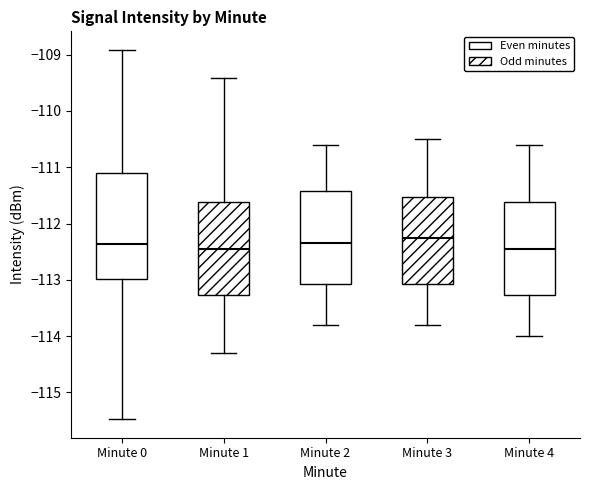

Reading left to right, transcribe this box plot: for each box, give where its median line is, the range the box spans, and where its two whiskers end, as read against the y-axis. The values are not printed on the chart, so give them approximately, as read against the axis.

Minute 0: median -112.4, box -113.0 to -111.1, whiskers -115.5 to -108.9
Minute 1: median -112.4, box -113.3 to -111.6, whiskers -114.3 to -109.4
Minute 2: median -112.3, box -113.1 to -111.4, whiskers -113.8 to -110.6
Minute 3: median -112.2, box -113.1 to -111.5, whiskers -113.8 to -110.5
Minute 4: median -112.4, box -113.3 to -111.6, whiskers -114.0 to -110.6